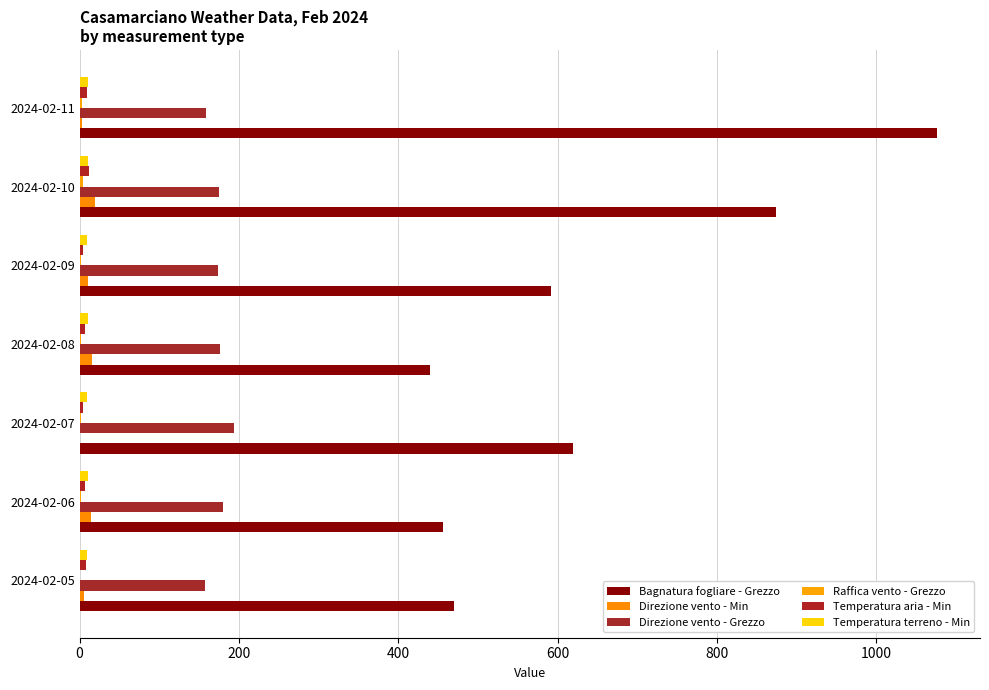

Reading left to right, extract all data points from this chart.

Bagnatura fogliare - Grezzo: 469.8	455.7	619.7	439.7	591.3	873.4	1076.2
Direzione vento - Min: 5.0	14.0	0.0	16.0	11.0	19.0	3.0
Direzione vento - Grezzo: 157.0	180.0	194.0	176.0	174.0	175.0	158.0
Raffica vento - Grezzo: 1.0	1.3	1.4	1.6	1.7	4.5	3.5
Temperatura aria - Min: 7.5	6.2	4.5	6.7	4.4	11.9	9.2
Temperatura terreno - Min: 9.3	10.3	8.8	10.0	8.7	10.2	10.8